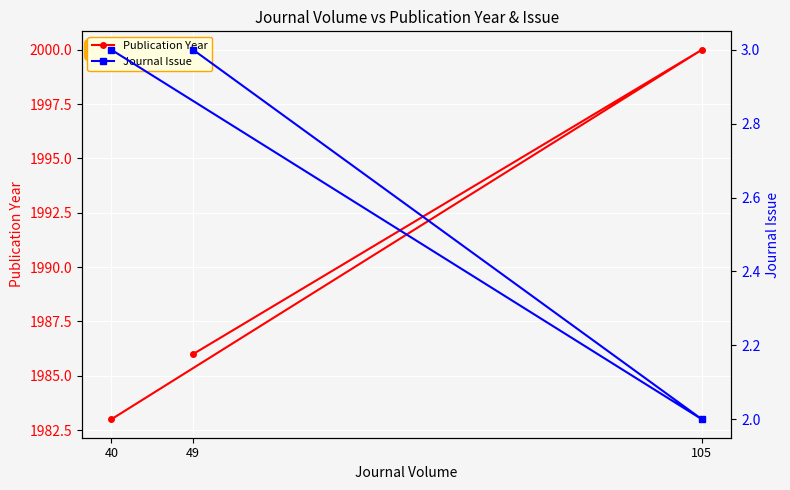

At which label does Journal Issue reach its minimum?

105